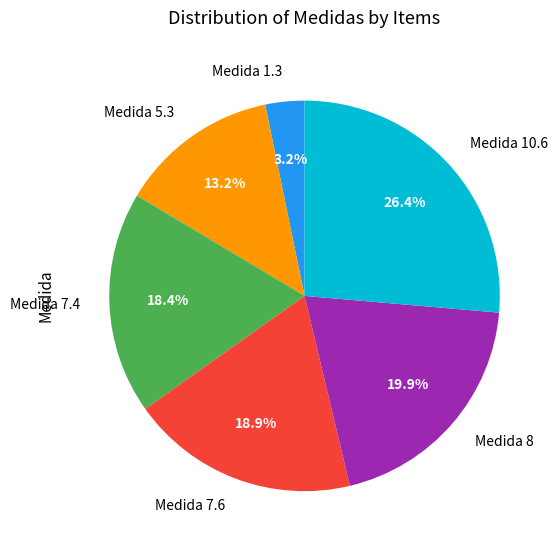

Which category has the smallest portion of the pie?

Medida 1.3